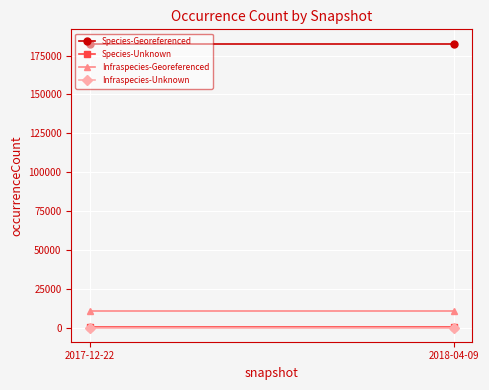

Which series has the largest total across all categories?

Species-Georeferenced